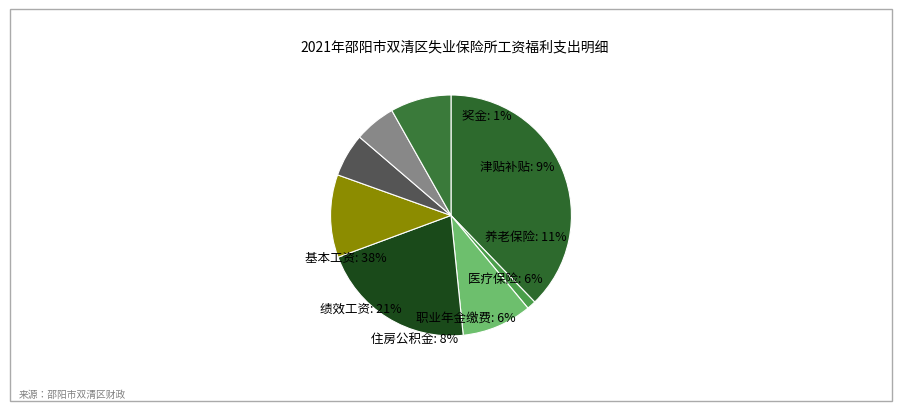

To the nearest percent, what percentage of the pie is 职业年金缴费?

6%